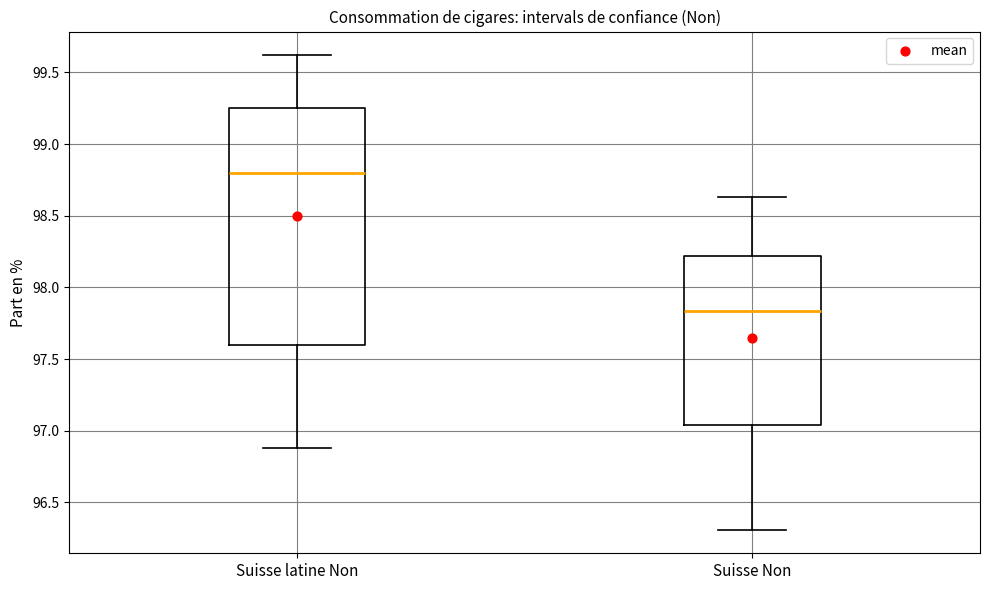

Comparing the boxes themselves (not the whiskers), which one is the tallest?

Suisse latine Non